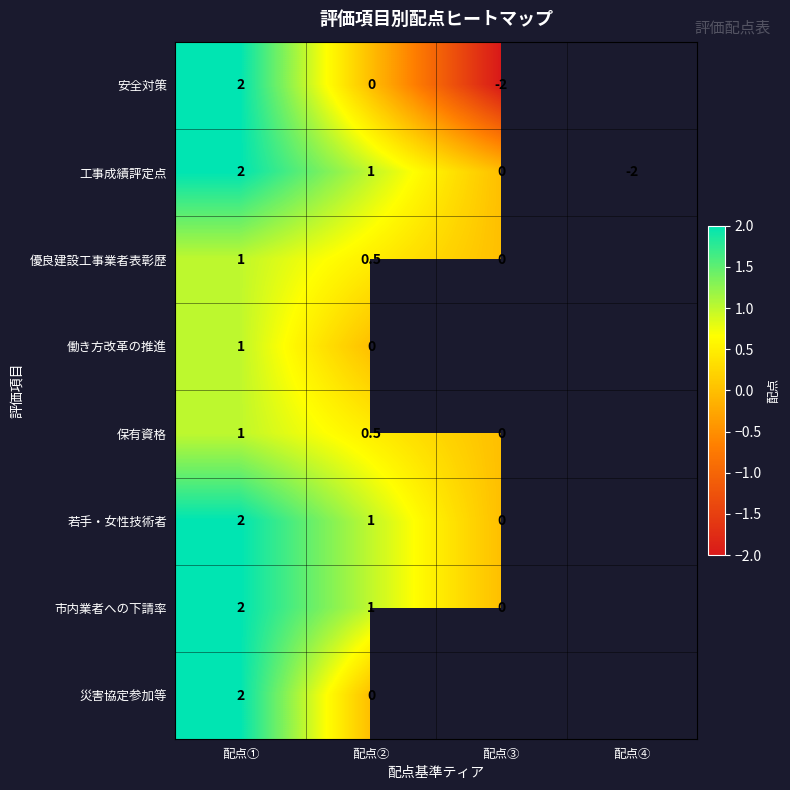

What is the difference between the highest and lowest values at 配点②?

1.0